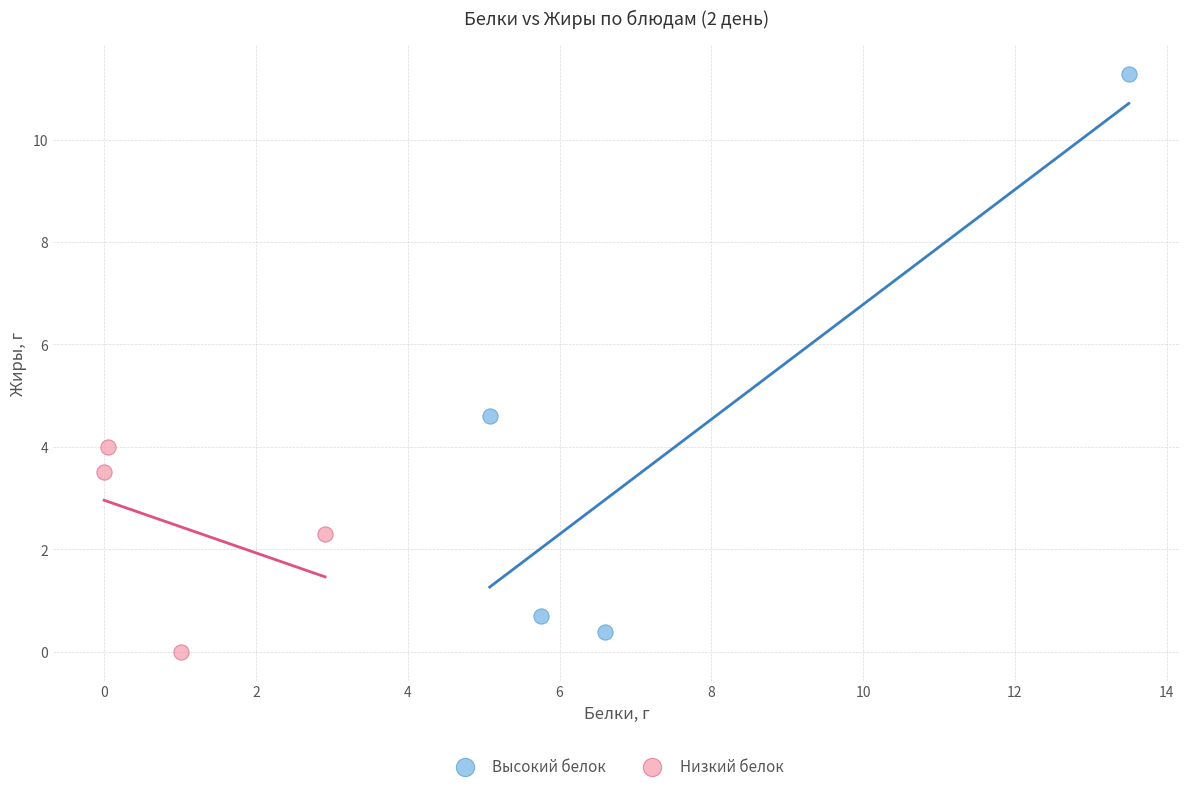

What are all the series names shown in the legend?

Высокий белок, Низкий белок